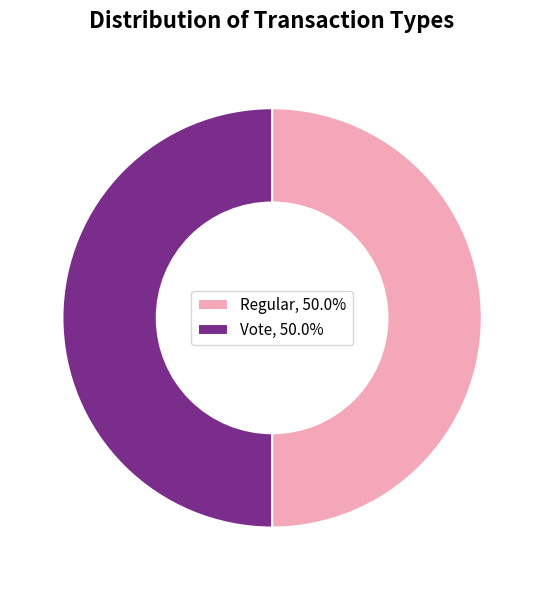

Combined, do Regular, 50.0% and Vote, 50.0% account for over 50%?

Yes